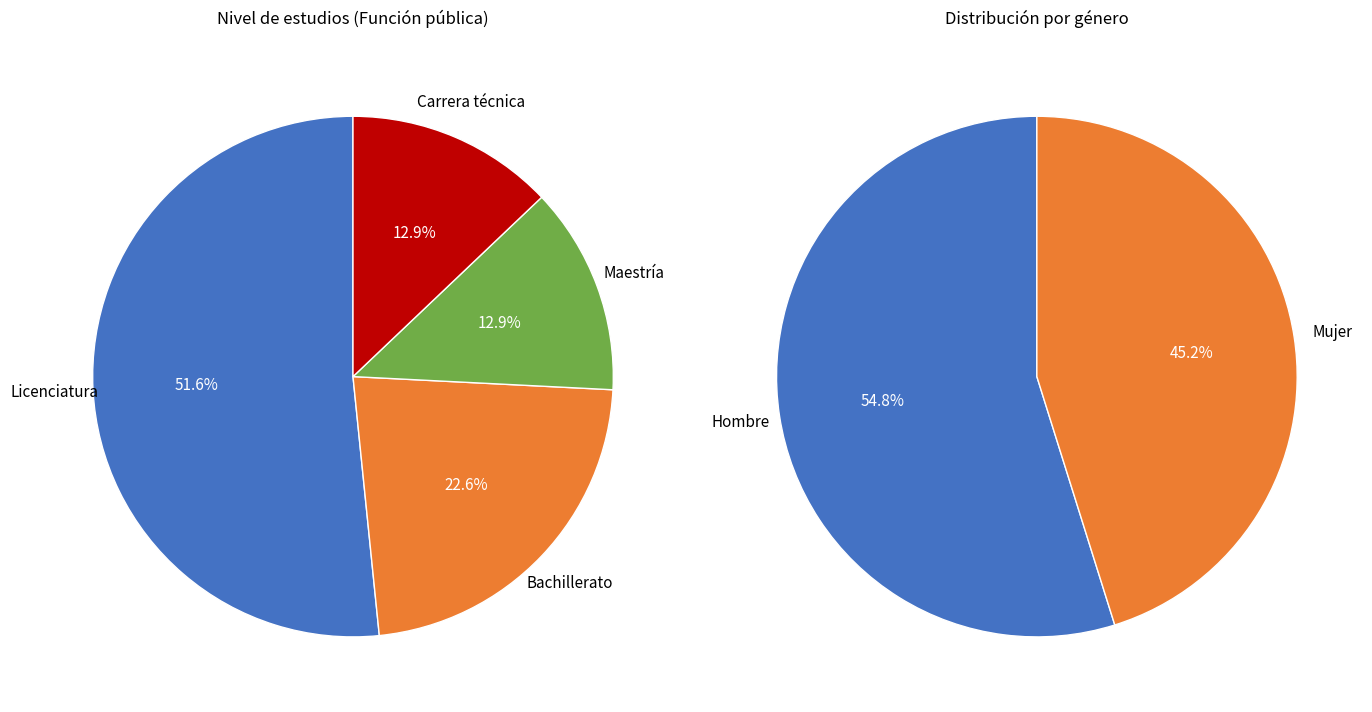

To the nearest percent, what portion does Bachillerato represent?

23%